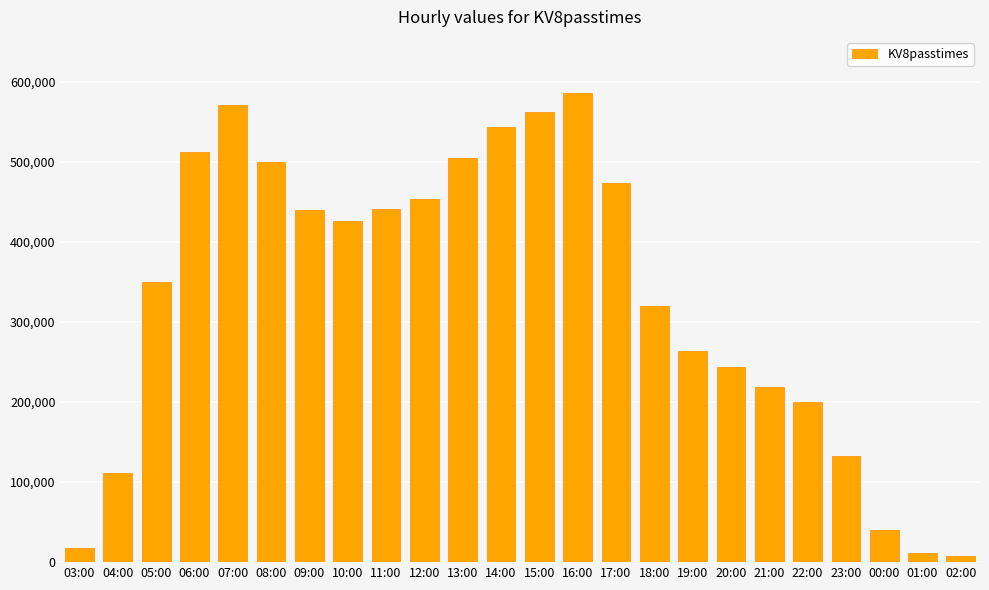

What is the difference between the second highest and second lowest values?

558922